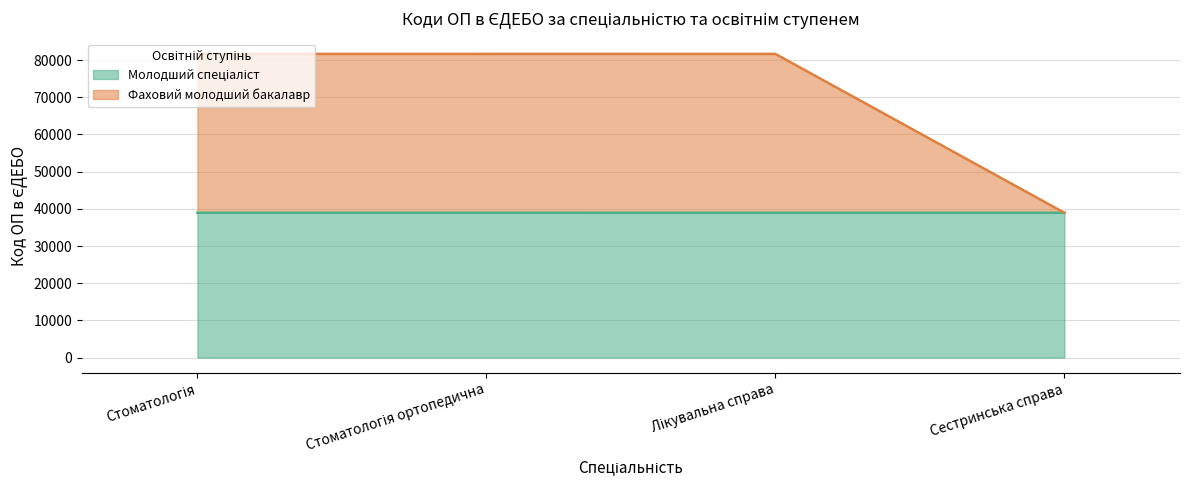

Is the value of Фаховий молодший бакалавр at Сестринська справа greater than the value of Молодший спеціаліст at Сестринська справа?

No